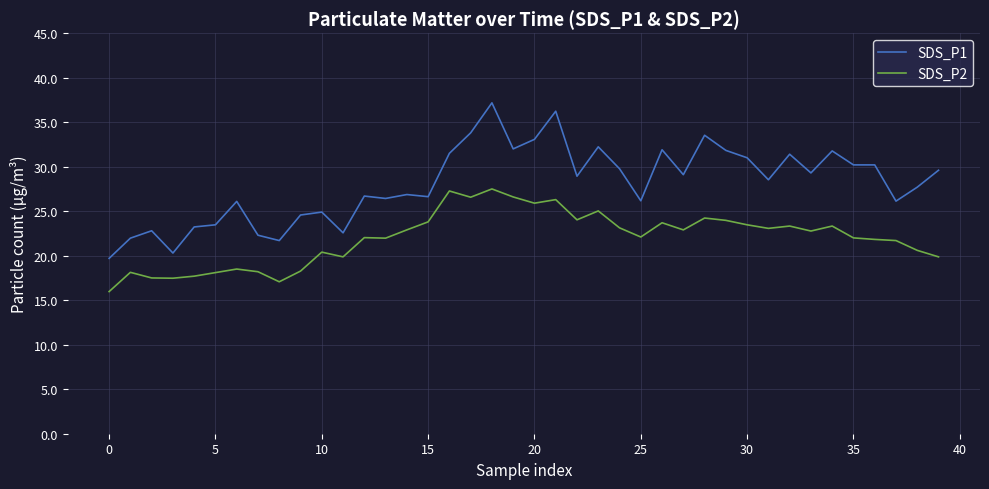

Which series has the widest spread of values?

SDS_P1